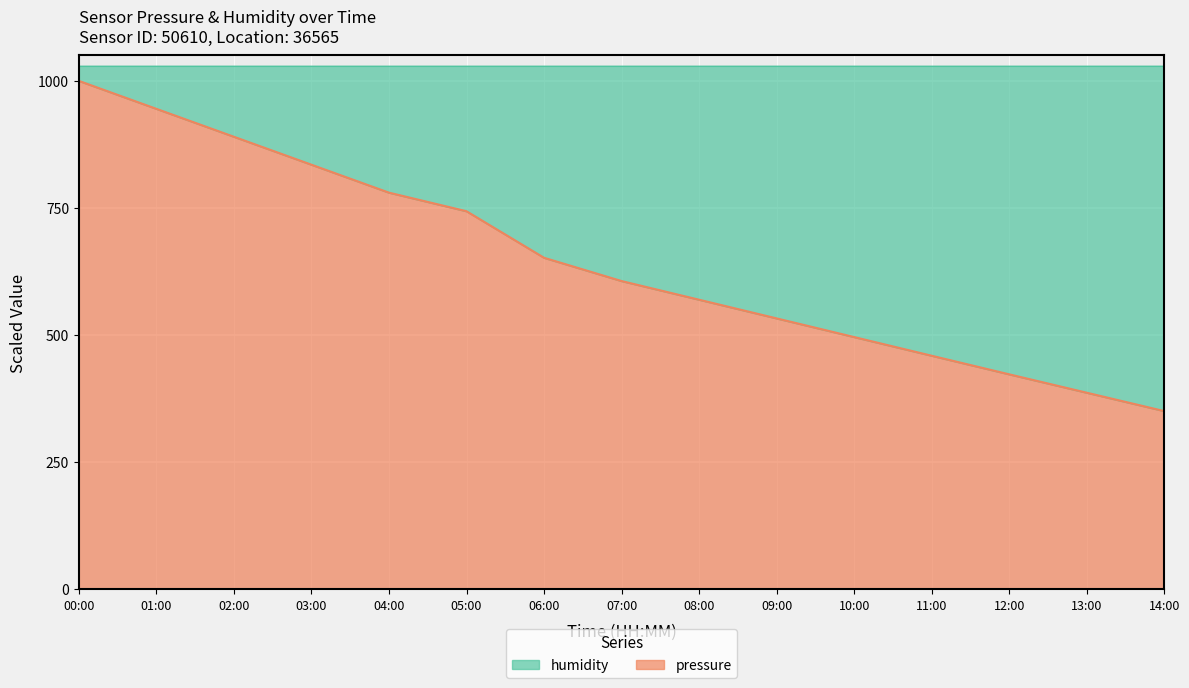

The value at 04:00 is 780.0. True or false?

True